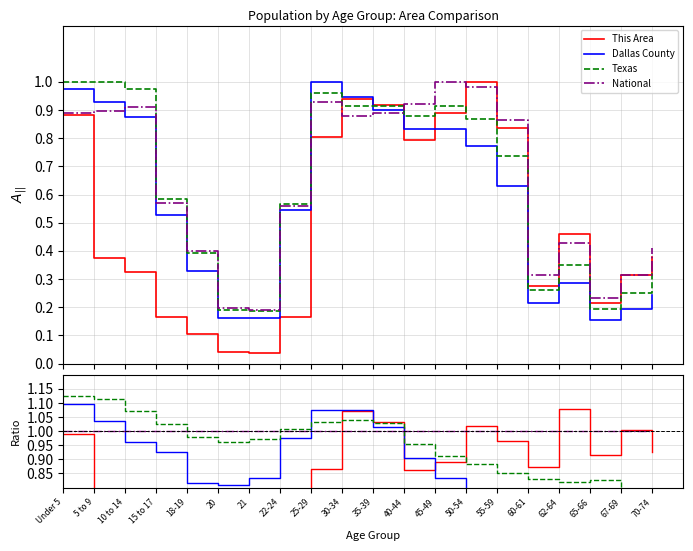

What is the label of the 20th point from the left?

70-74